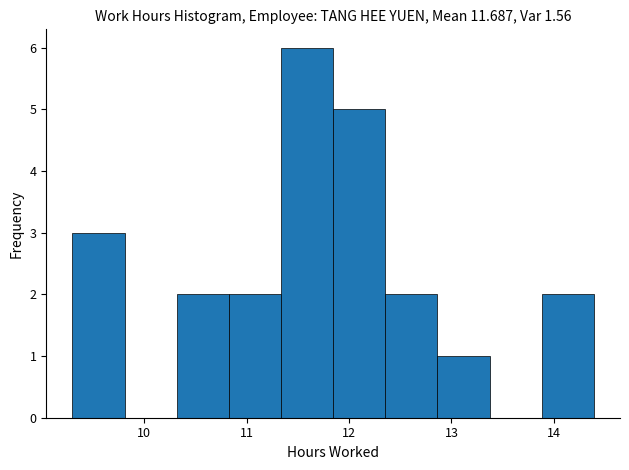

Over which range of the x-axis is the bar tallest?

11.3 to 11.8